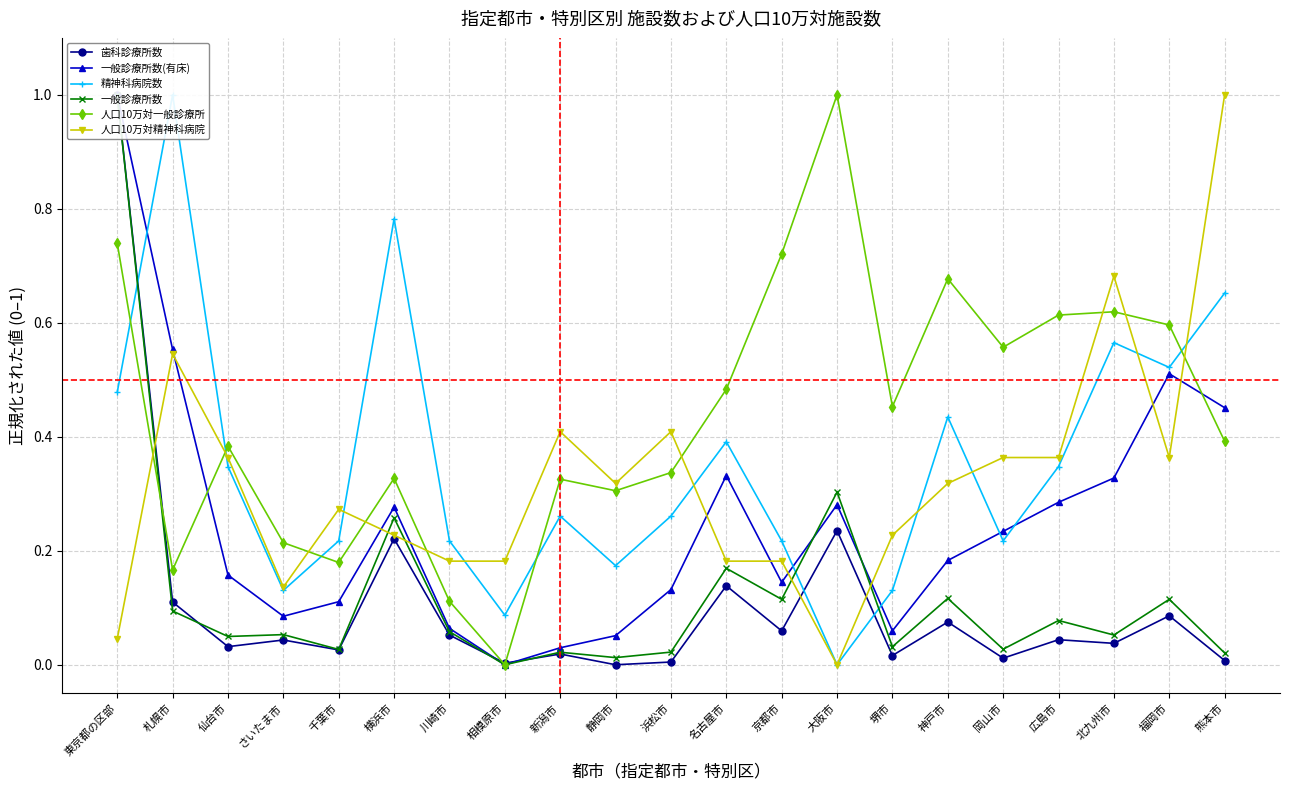

The value of 歯科診療所数 at 神戸市 is 0.1. True or false?

True